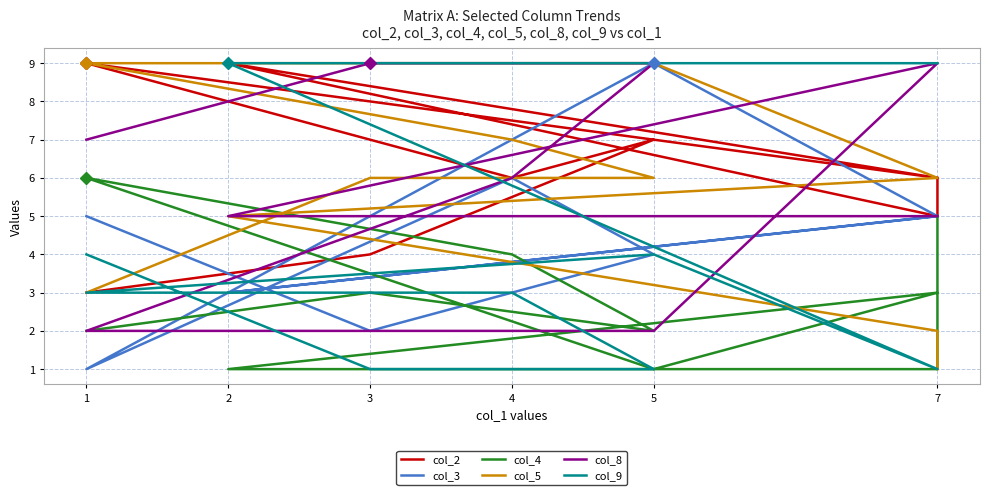

What are all the series names shown in the legend?

col_2, col_3, col_4, col_5, col_8, col_9